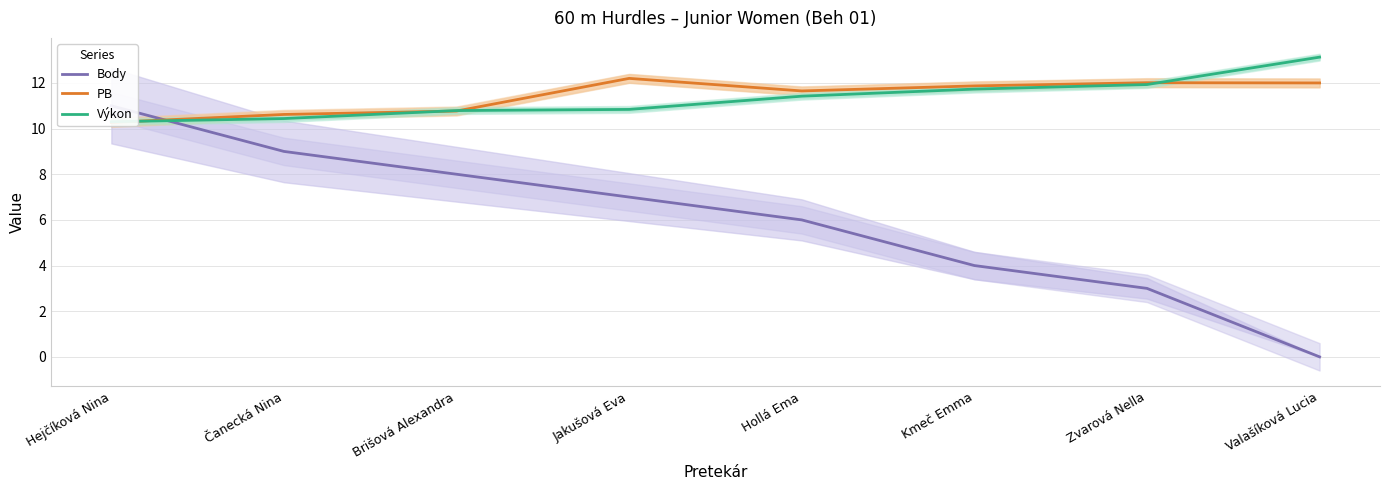

How many lines are shown in the chart?

3